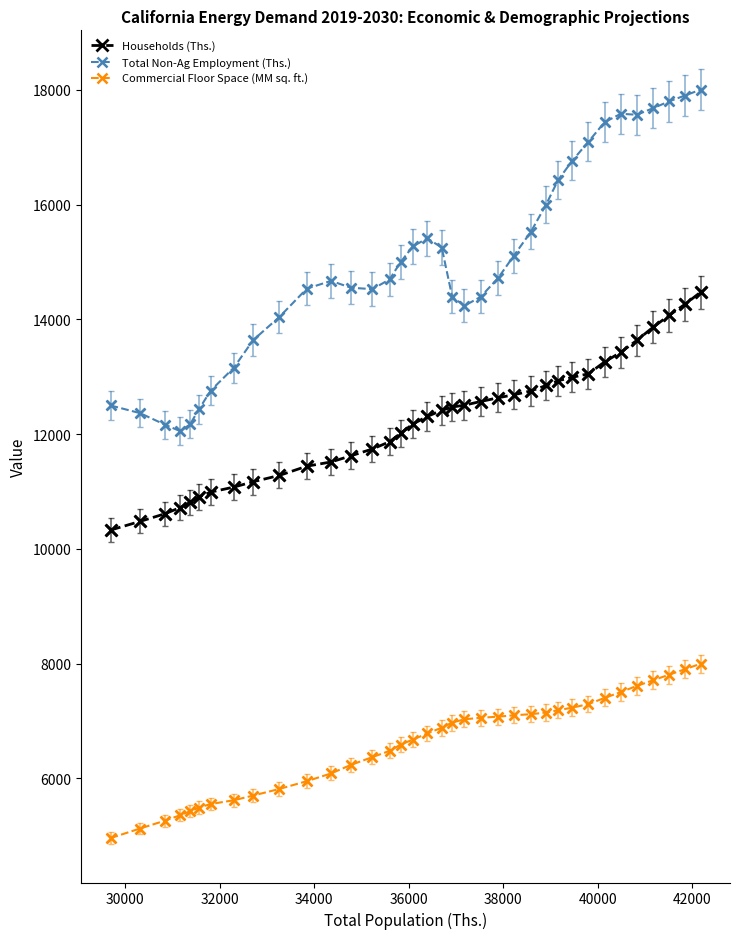

Which series has the largest total across all categories?

Total Non-Ag Employment (Ths.)